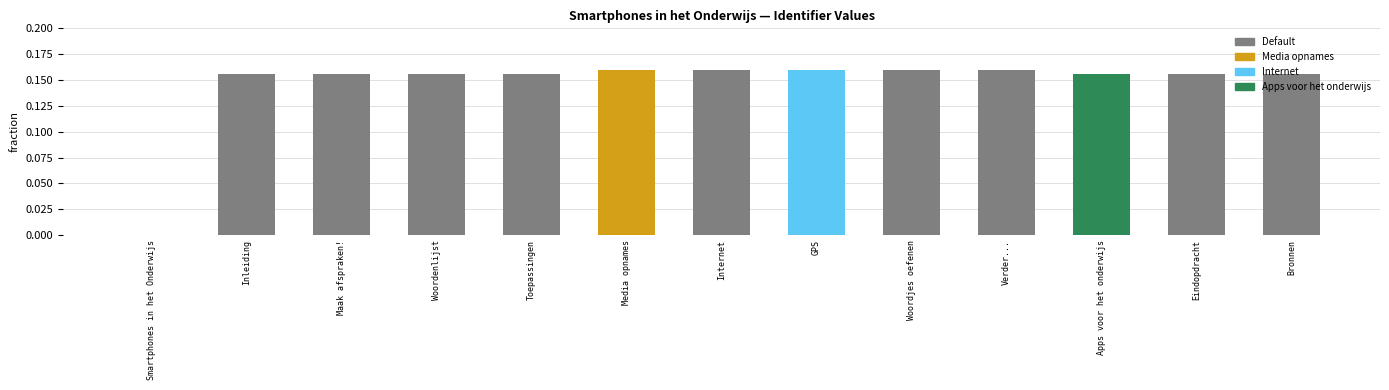

What is the sum of all values?

1.9